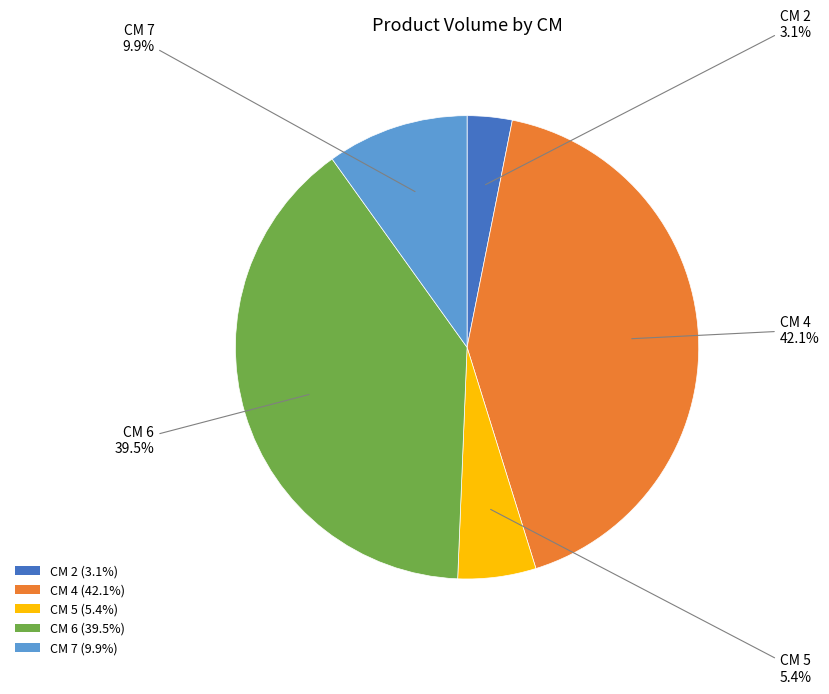

To the nearest percent, what is the average slice percentage?

20%